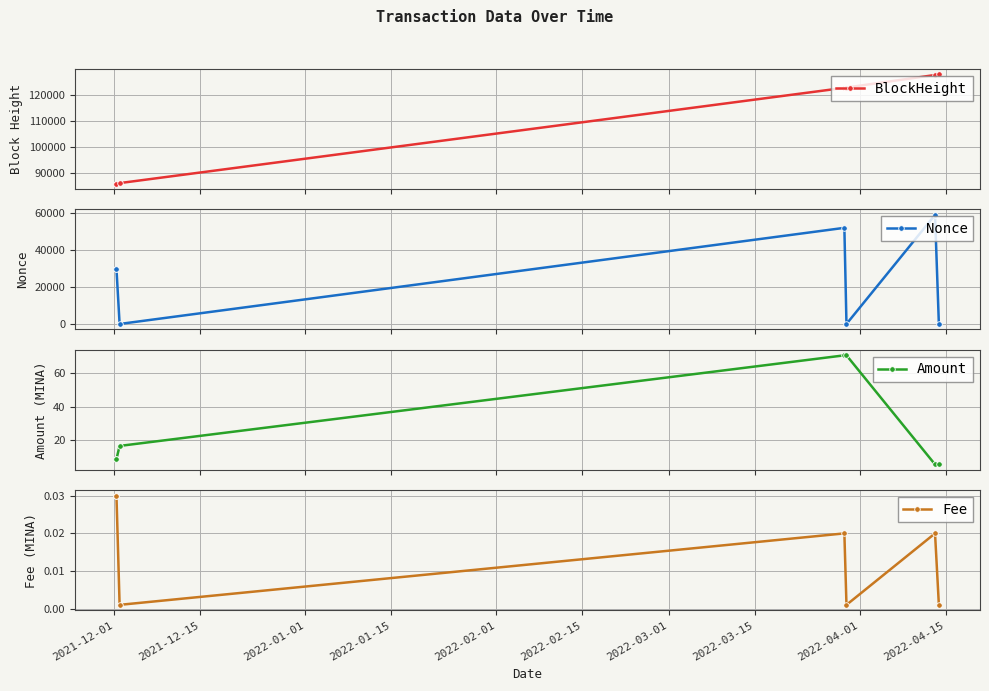

Reading left to right, what are all the values shown in this chart?

BlockHeight: 86156.0	86169.0	86322.0	122603.0	122713.0	127490.0	127697.0
Nonce: 29660.0	29670.0	0.0	51952.0	1.0	58944.0	2.0
Amount: 8.9	8.8	16.7	70.9	70.9	5.6	5.6
Fee: 0.0	0.0	0.0	0.0	0.0	0.0	0.0